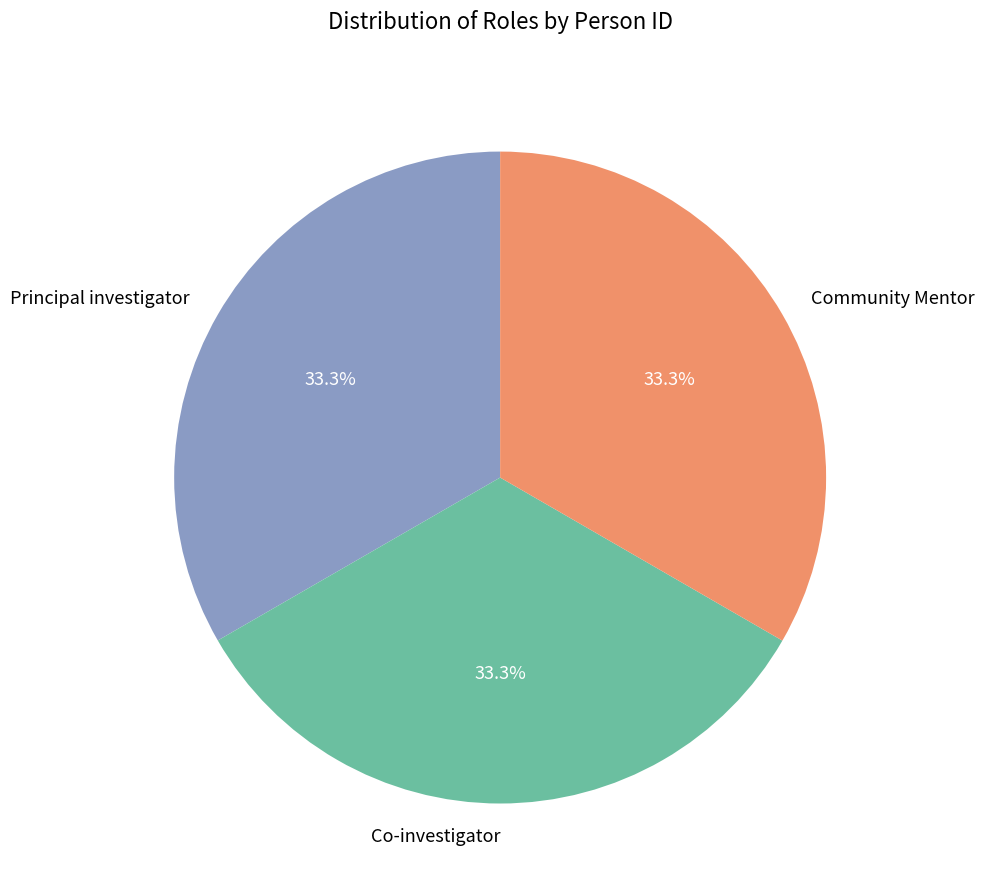

Approximately how many times larger is the value at Community Mentor compared to Principal investigator?

1.0